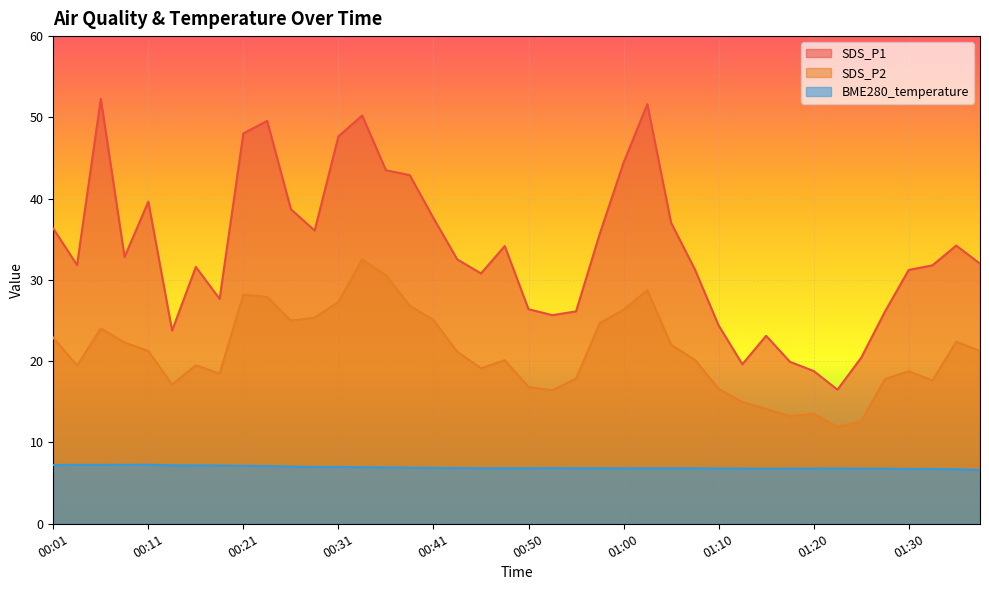

True or false: BME280_temperature and SDS_P2 cross at least once.

False